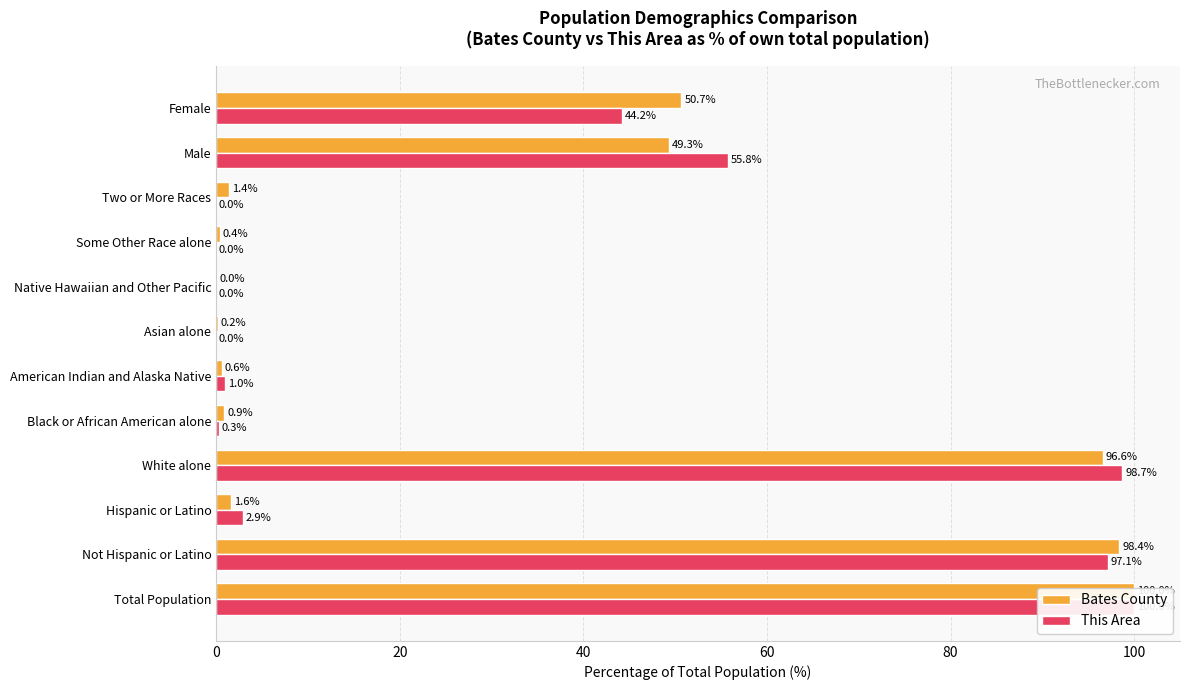

Rank the series by their maximum value, from lowest to highest.

Bates County, This Area